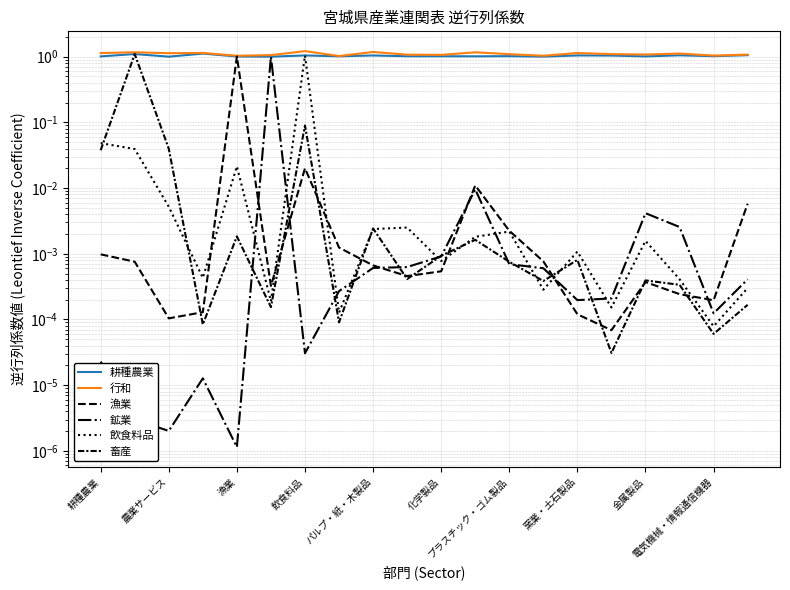

Where is 飲食料品 nearest to the value 0?

電気機械・情報通信機器